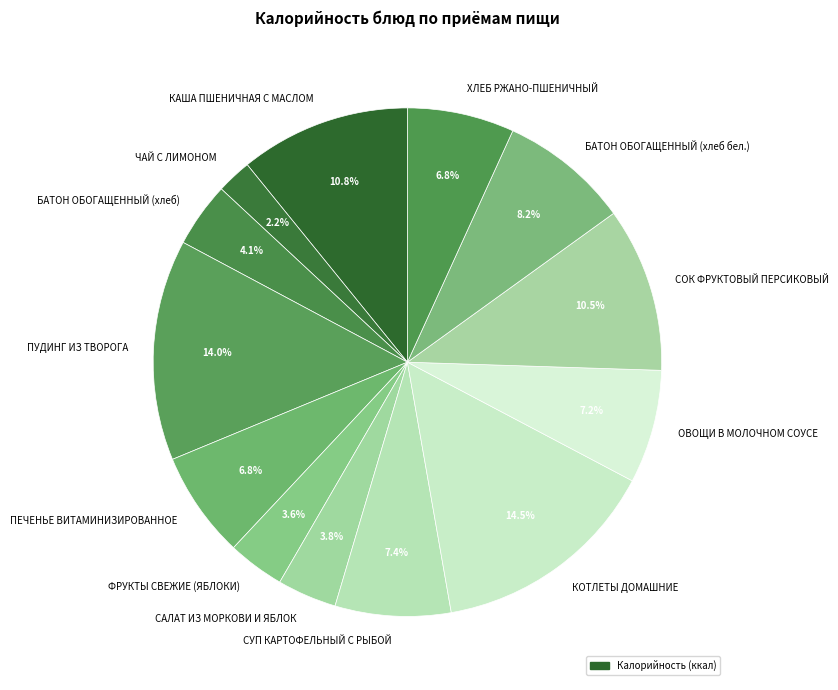

Count the number of slices in the pie.

13